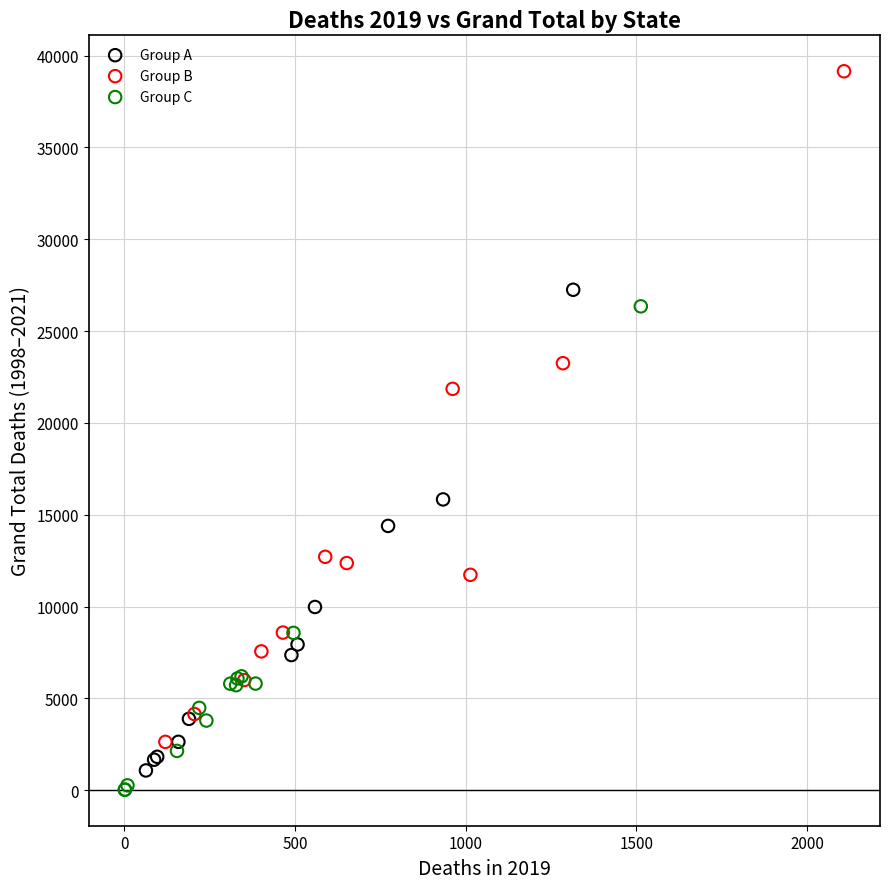

Which series contains the highest Y value?

Group B